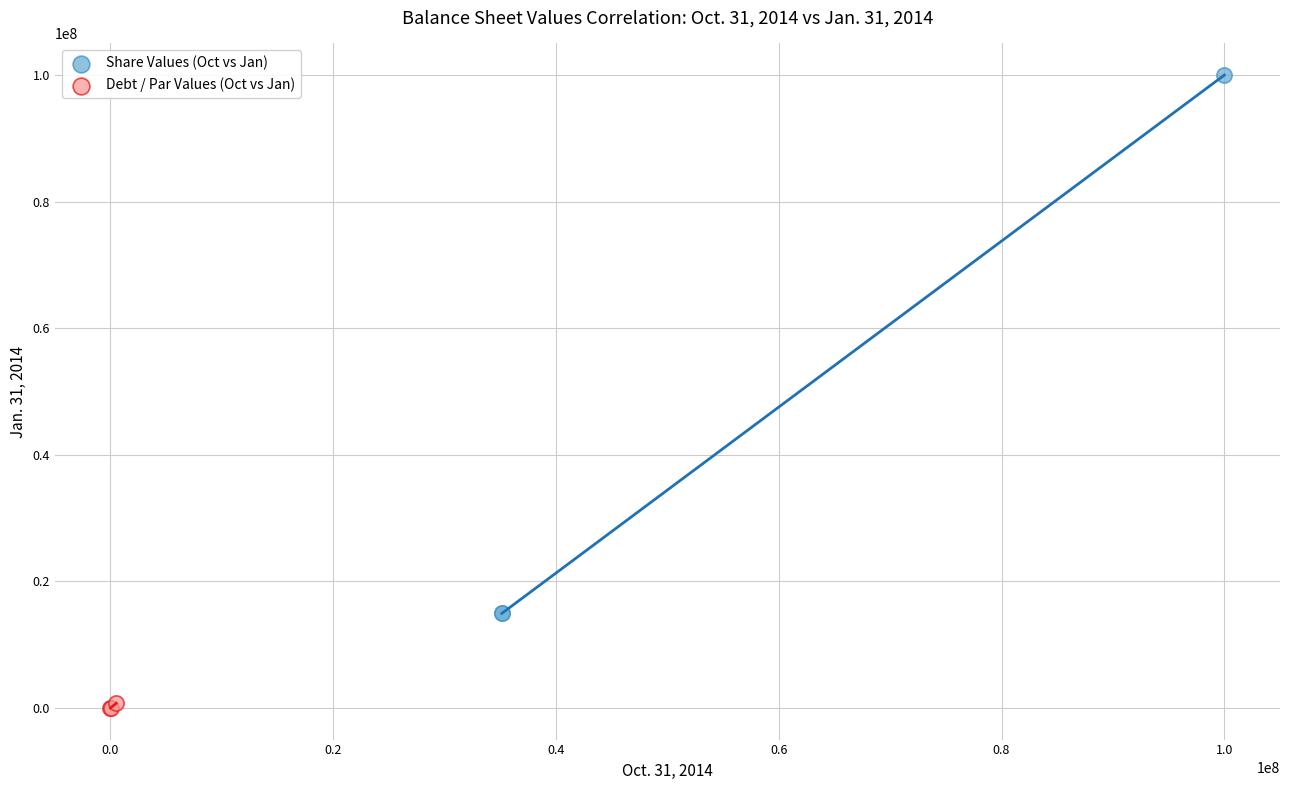

Which series reaches the maximum Y coordinate?

Share Values (Oct vs Jan)